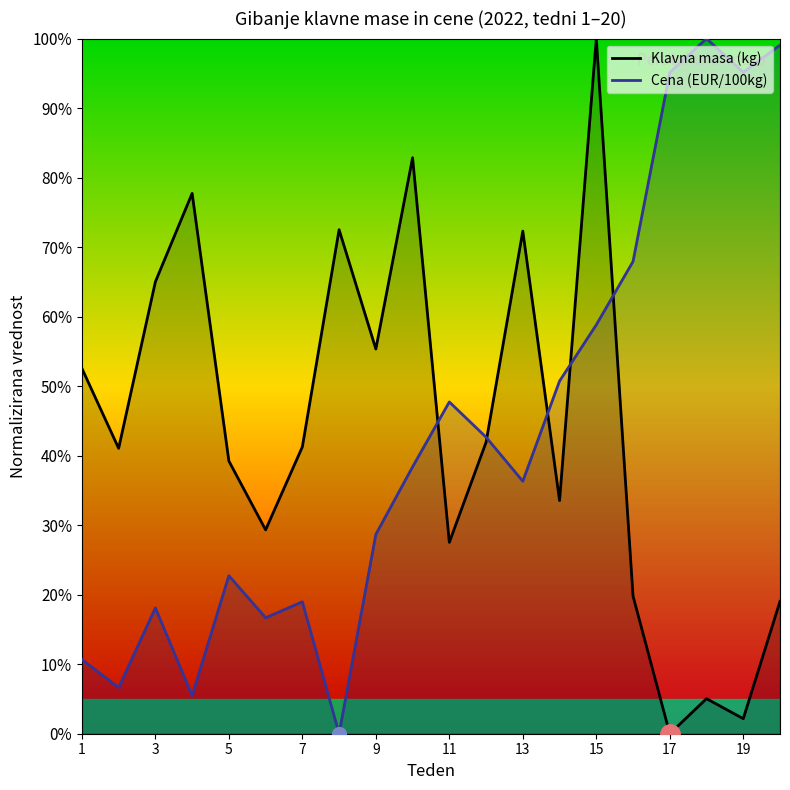

Which series has the largest range (max minus min)?

Klavna masa (kg)